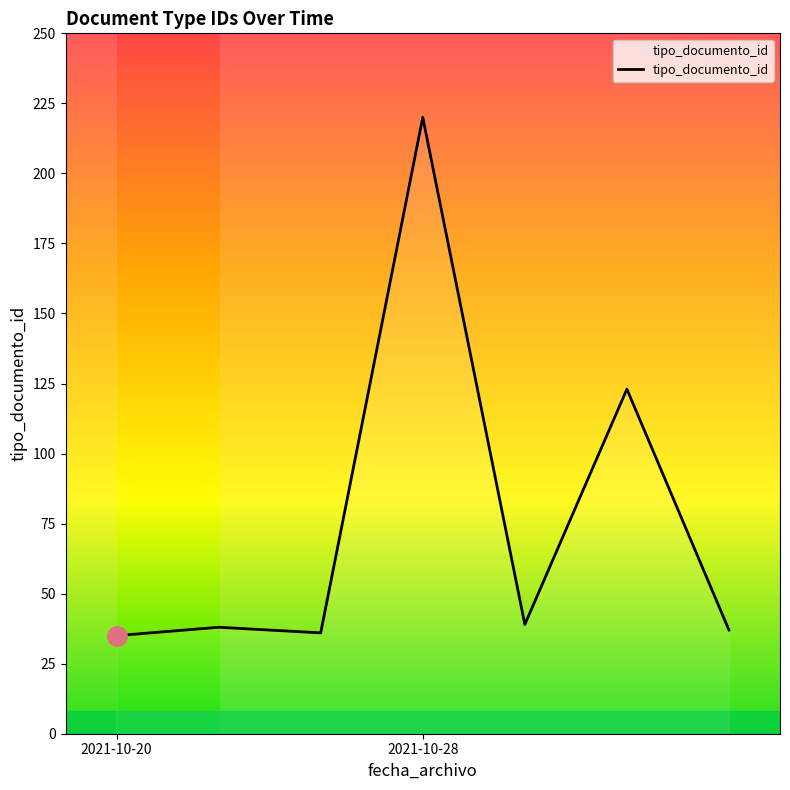

What is the difference between the second highest and minimum values?

88